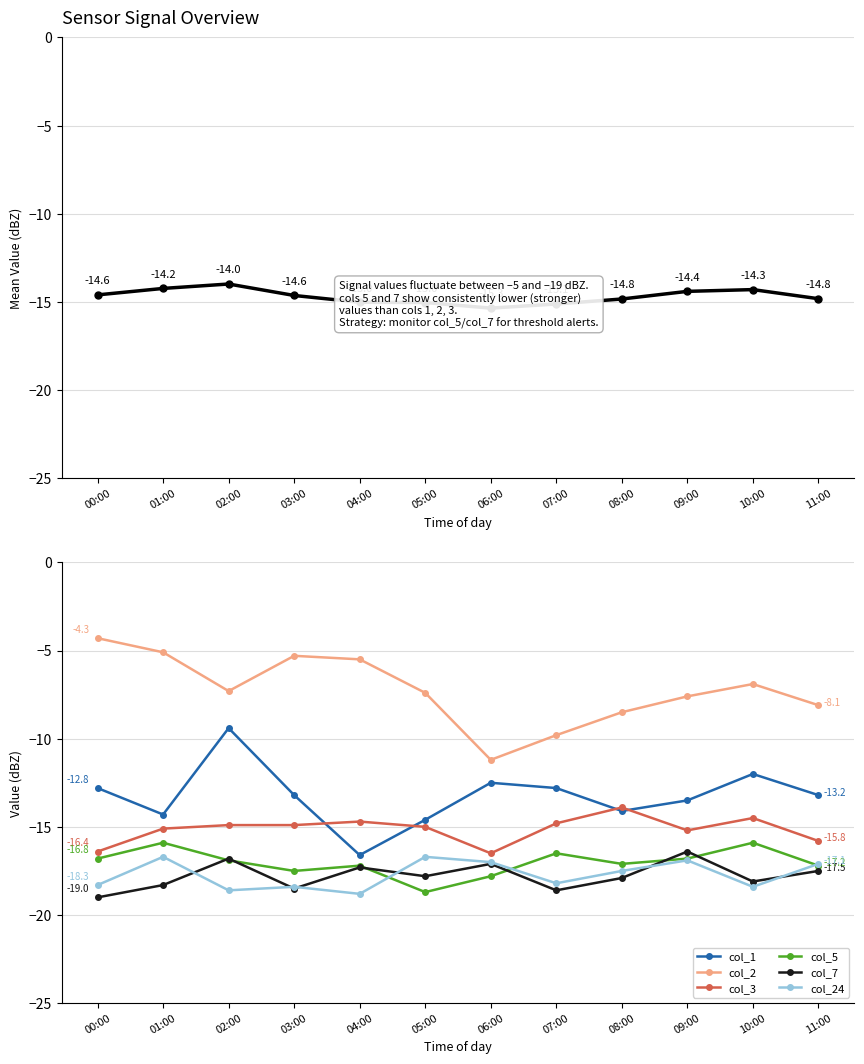

In col_3, how many points are higher than both neighbors (excluding endpoints)?

3